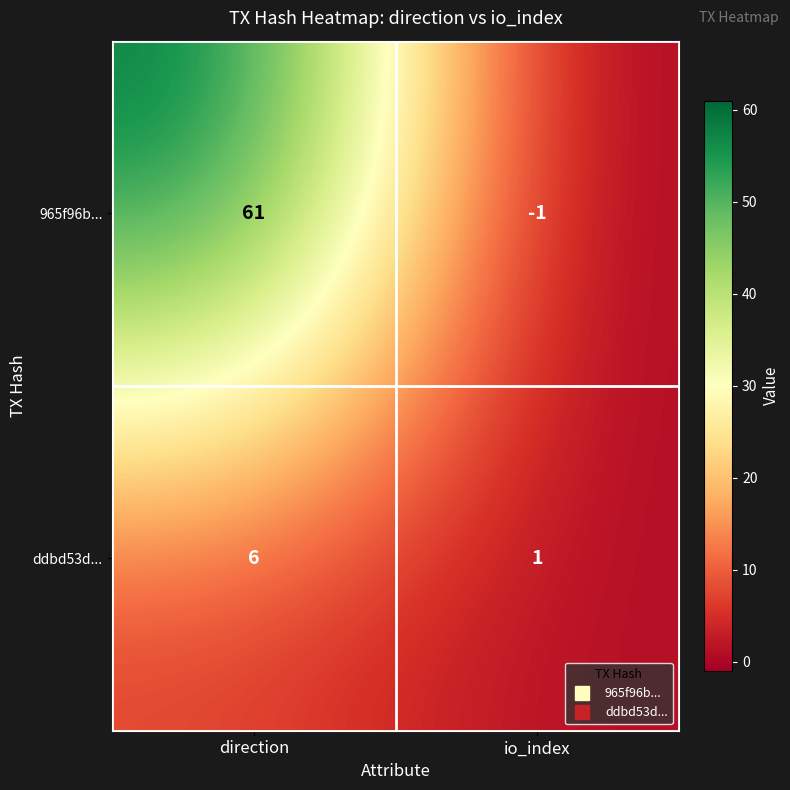

What is the sum of all 965f96b... values?

60